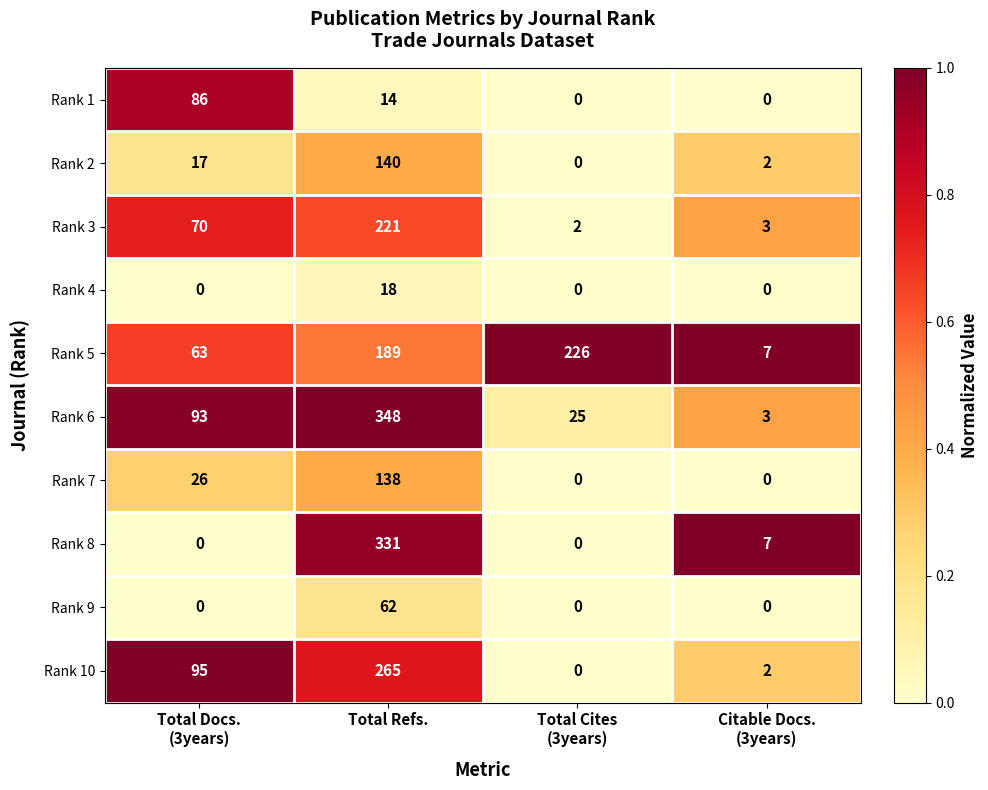

What is the sum of all Rank 7 values?

164